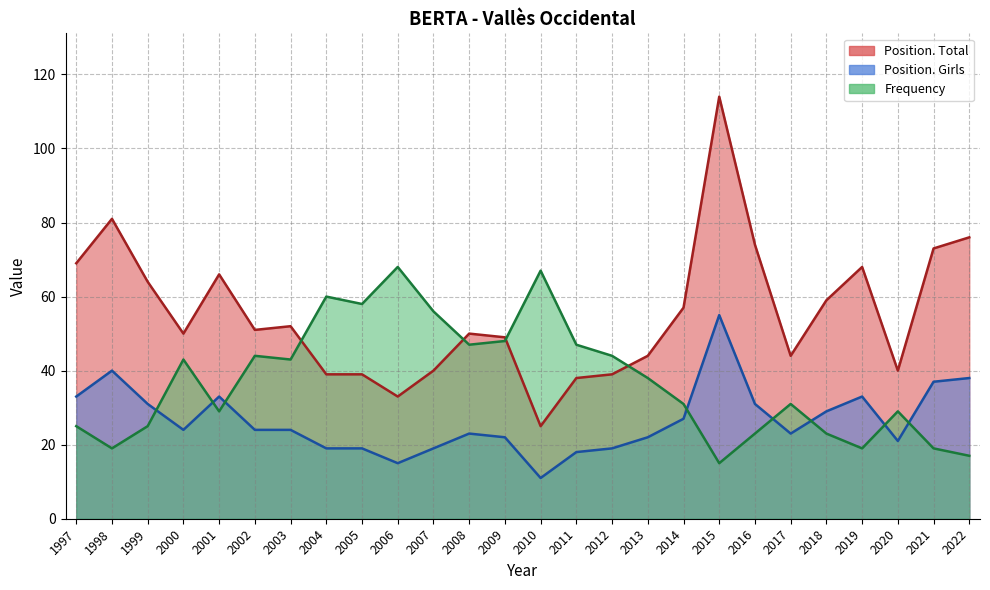

Rank the series by their maximum value, from highest to lowest.

Position. Total, Frequency, Position. Girls